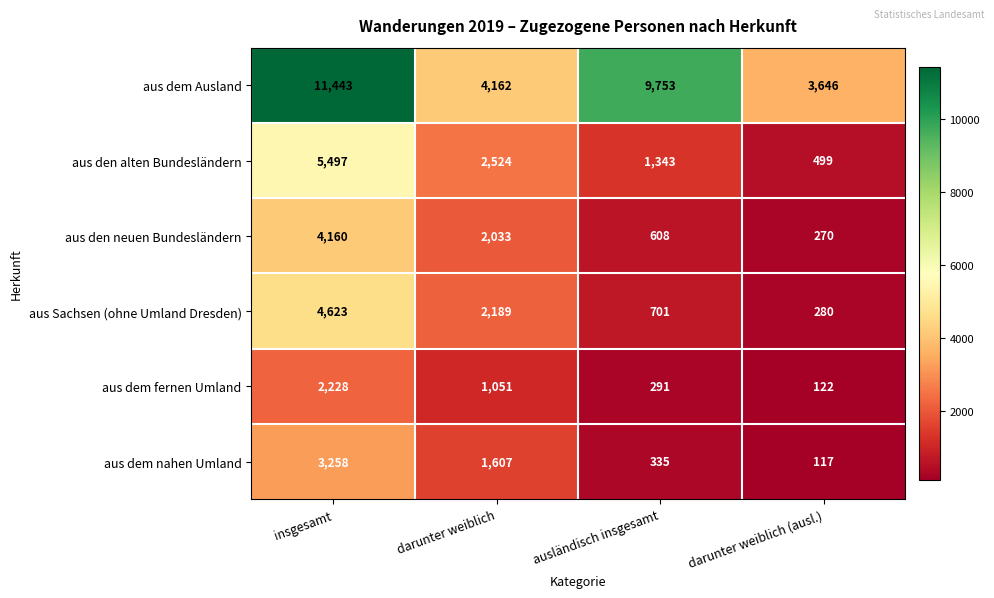

Reading left to right, what are all the values shown in this chart?

aus dem Ausland: 11443	4162	9753	3646
aus den alten Bundesländern: 5497	2524	1343	499
aus den neuen Bundesländern: 4160	2033	608	270
aus Sachsen (ohne Umland Dresden): 4623	2189	701	280
aus dem fernen Umland: 2228	1051	291	122
aus dem nahen Umland: 3258	1607	335	117